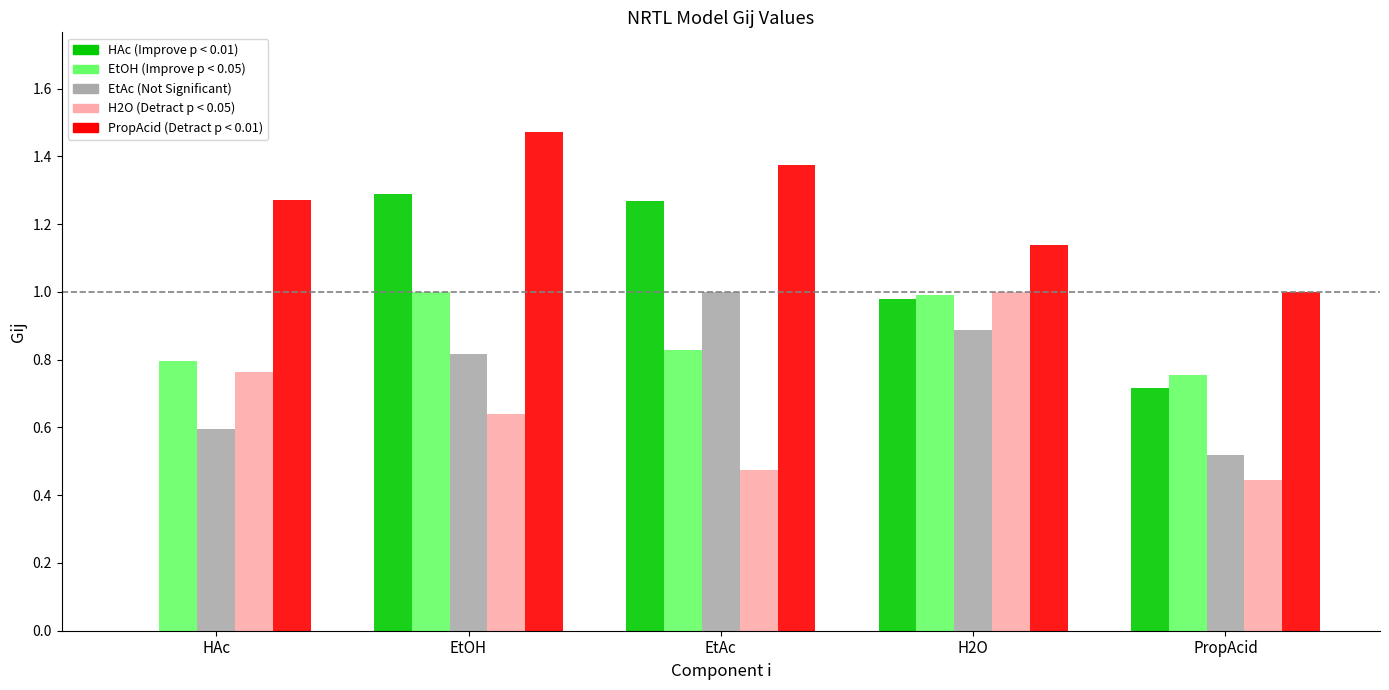

Which label corresponds to the largest value in the chart?

EtOH